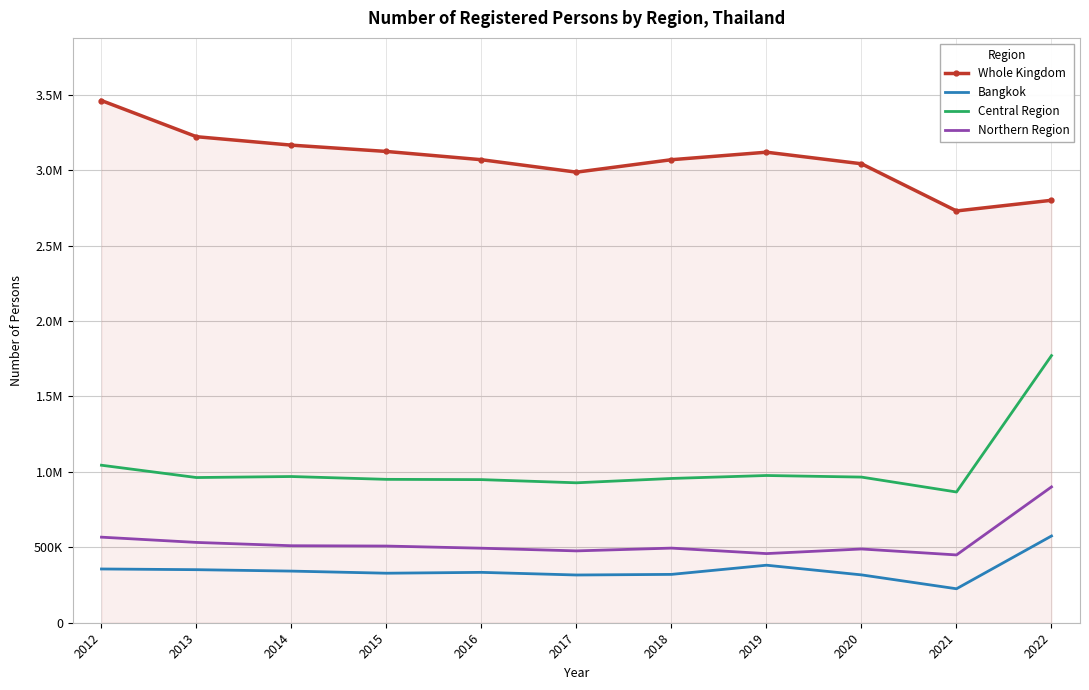

What are all the series names shown in the legend?

Whole Kingdom, Bangkok, Central Region, Northern Region